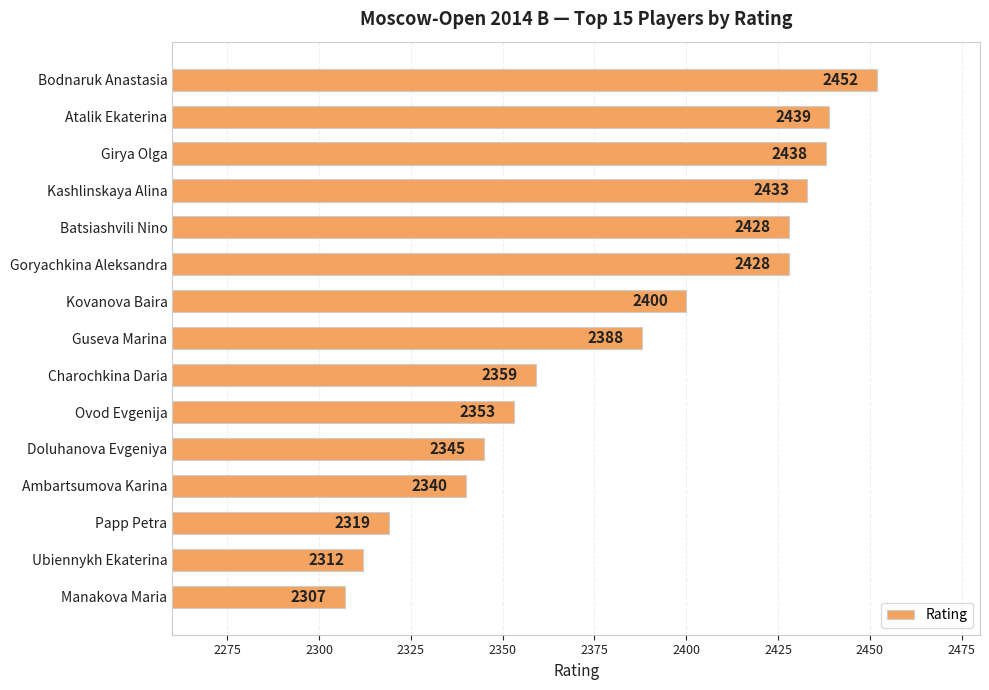

Which category has the lowest value across all series?

Manakova Maria